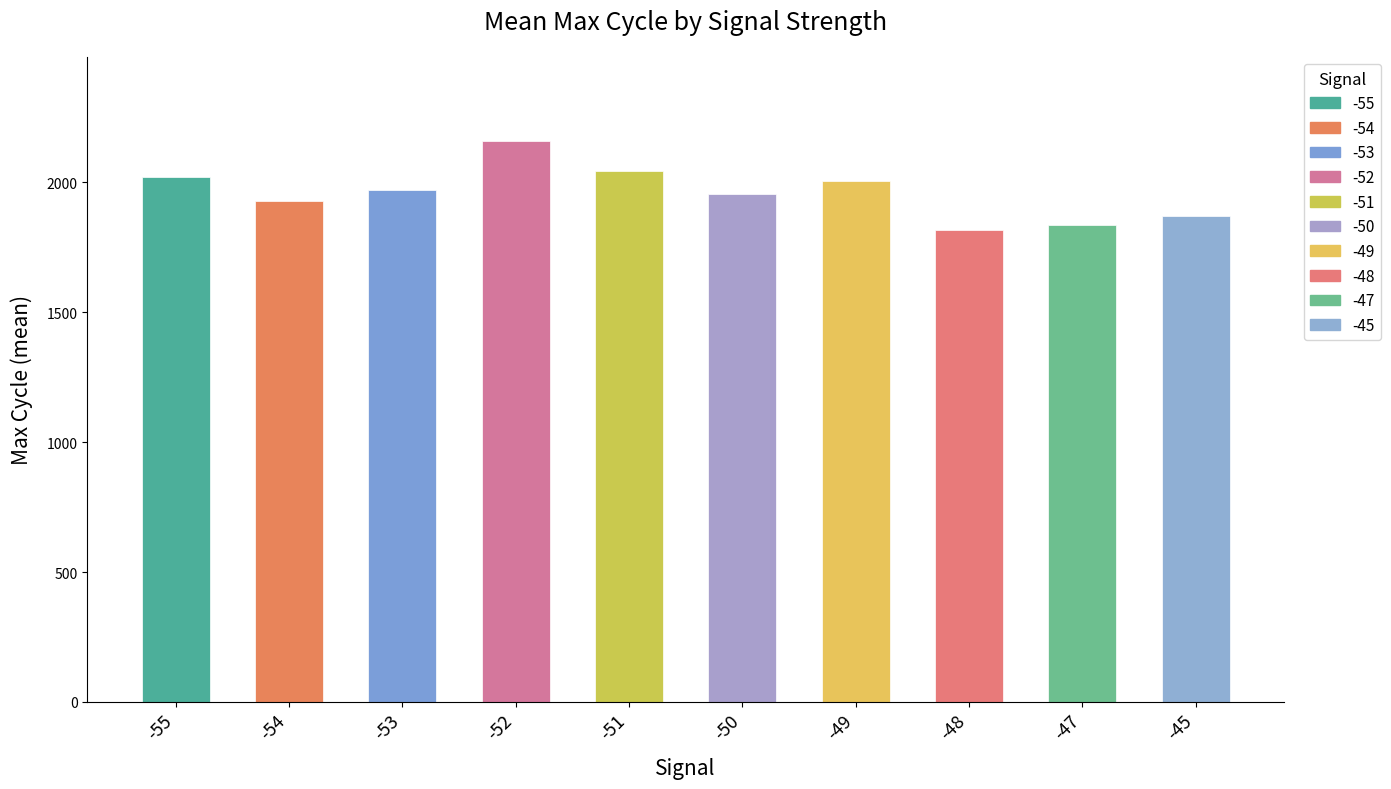

True or false: the data shows 896.8 at -52.

False